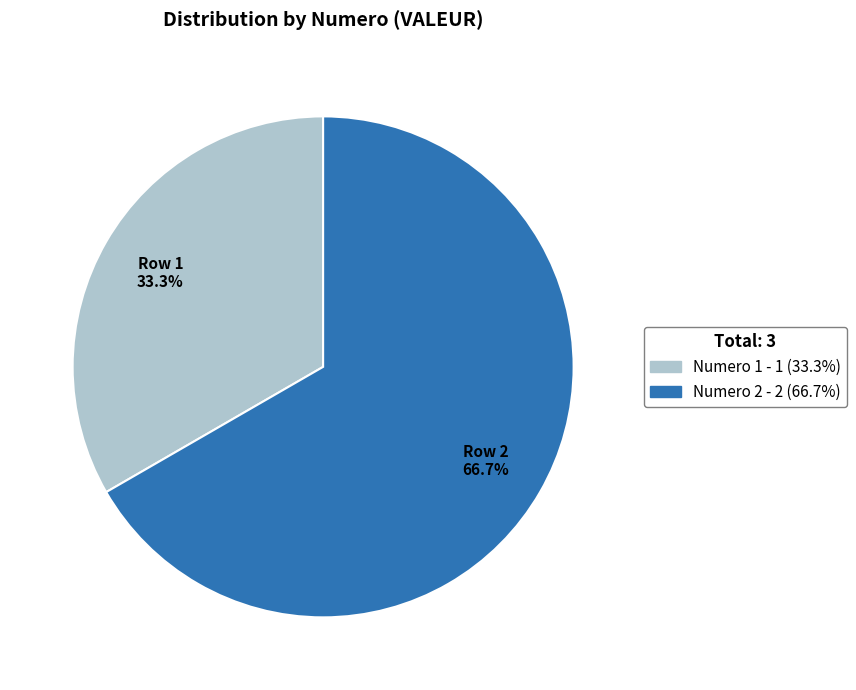

Count the number of slices in the pie.

2